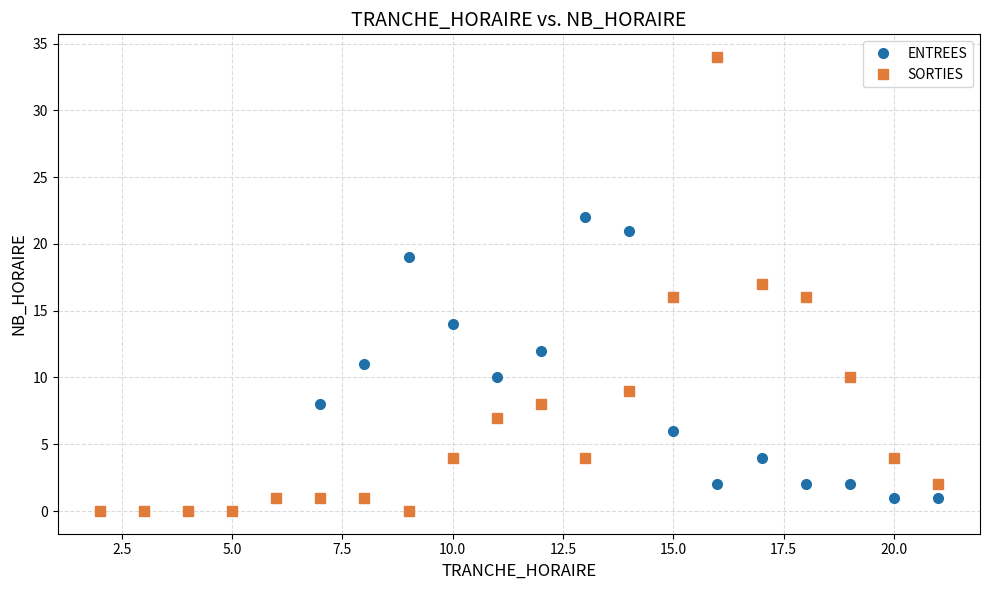

What are all the series names shown in the legend?

ENTREES, SORTIES